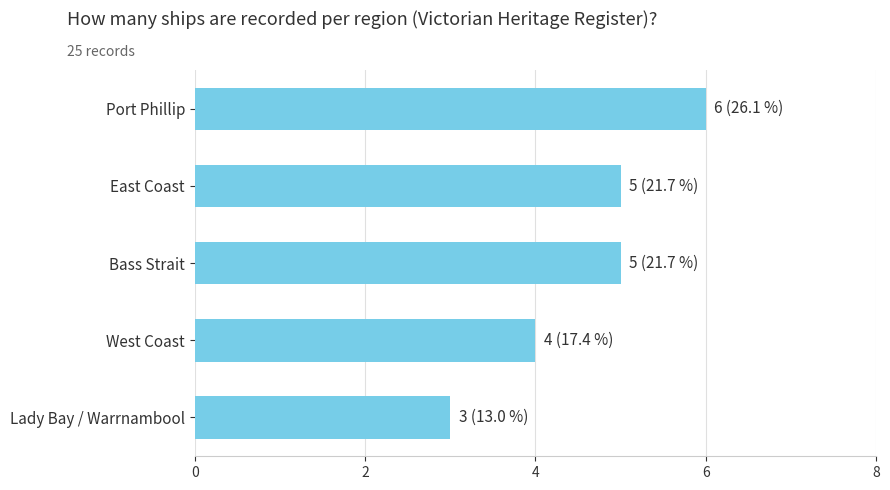

True or false: the data shows 2 at Port Phillip.

False